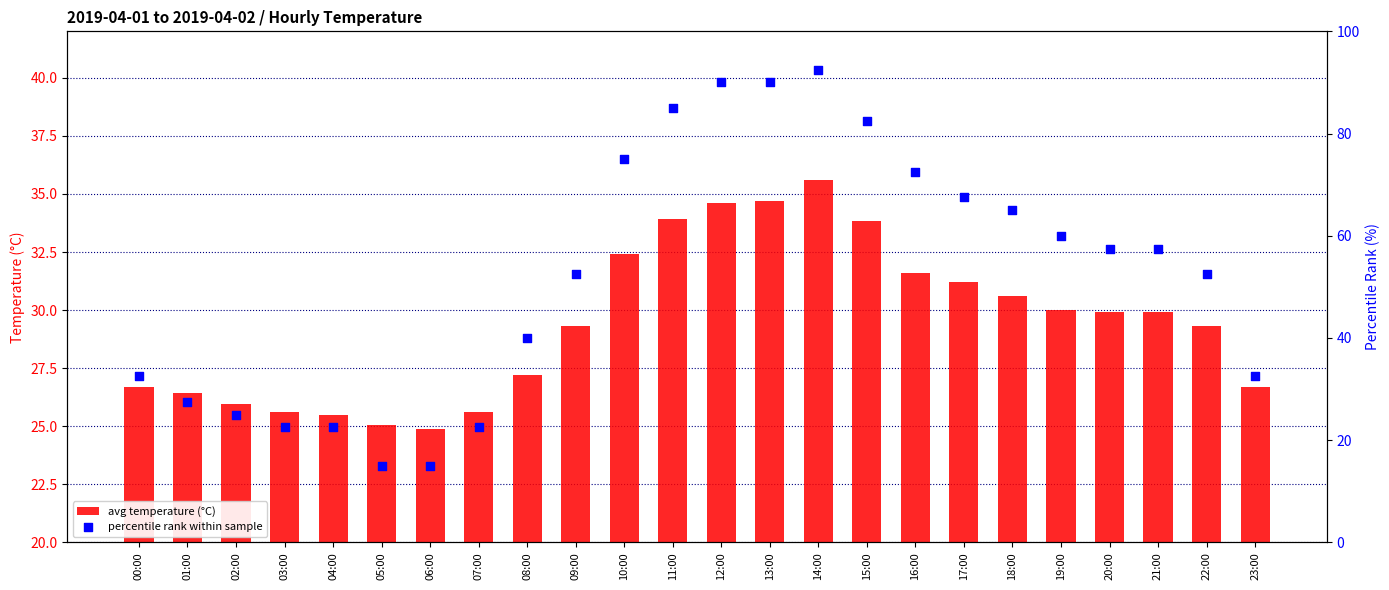

Which series reaches the minimum Y coordinate?

percentile rank within sample